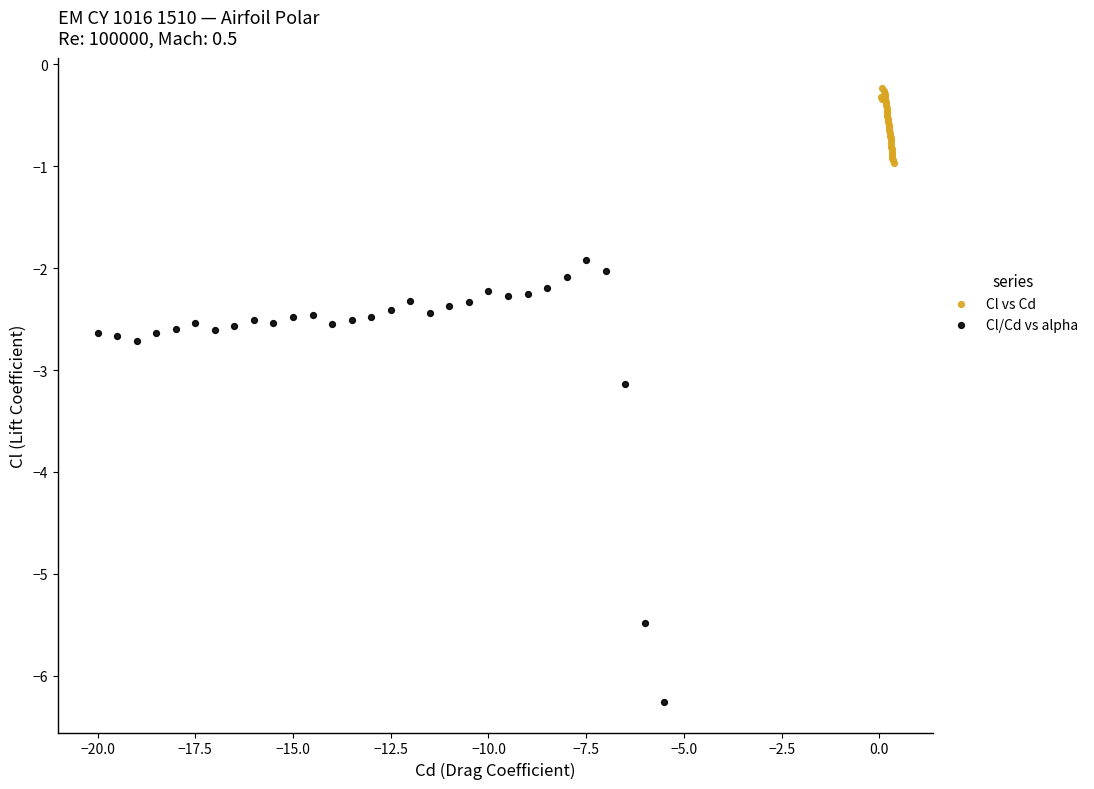

Which series reaches the maximum Y coordinate?

Cl vs Cd